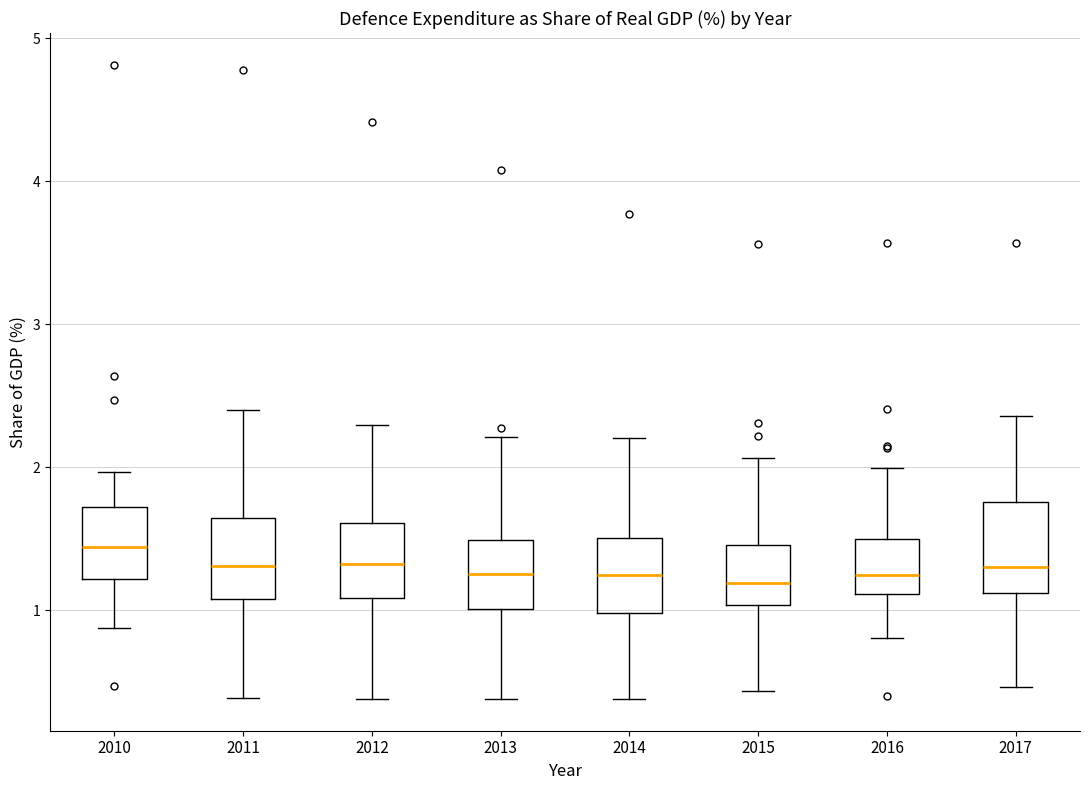

Reading left to right, transcribe this box plot: for each box, give where its median line is, the range the box spans, and where its two whiskers end, as read against the y-axis. The values are not printed on the chart, so give them approximately, as read against the axis.

2010: median 1.4, box 1.2 to 1.7, whiskers 0.9 to 2.0
2011: median 1.3, box 1.1 to 1.6, whiskers 0.4 to 2.4
2012: median 1.3, box 1.1 to 1.6, whiskers 0.4 to 2.3
2013: median 1.3, box 1.0 to 1.5, whiskers 0.4 to 2.2
2014: median 1.2, box 1.0 to 1.5, whiskers 0.4 to 2.2
2015: median 1.2, box 1.0 to 1.5, whiskers 0.4 to 2.1
2016: median 1.2, box 1.1 to 1.5, whiskers 0.8 to 2.0
2017: median 1.3, box 1.1 to 1.8, whiskers 0.5 to 2.4